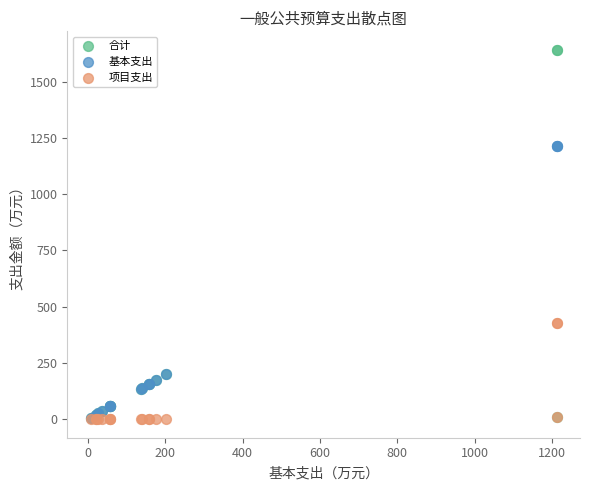

What are all the series names shown in the legend?

合计, 基本支出, 项目支出